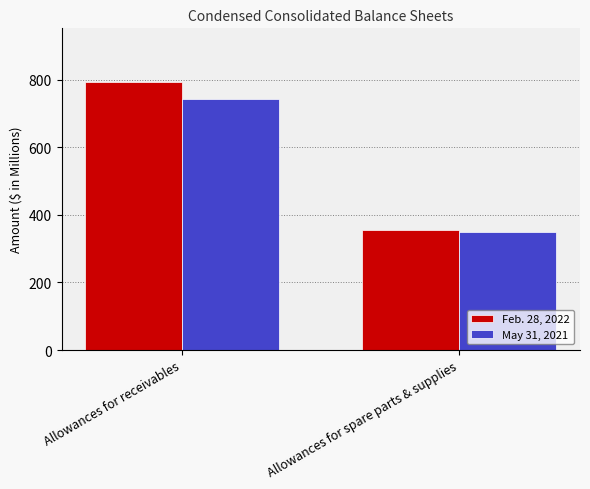

What is the sum of the Feb. 28, 2022 values at Allowances for spare parts & supplies and Allowances for receivables?

1149